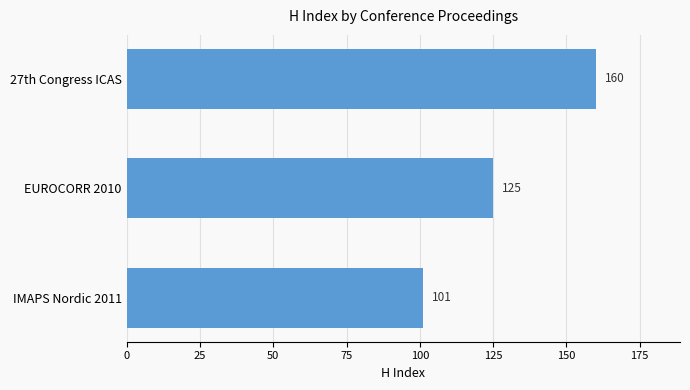

What is the maximum value shown in the chart?

160